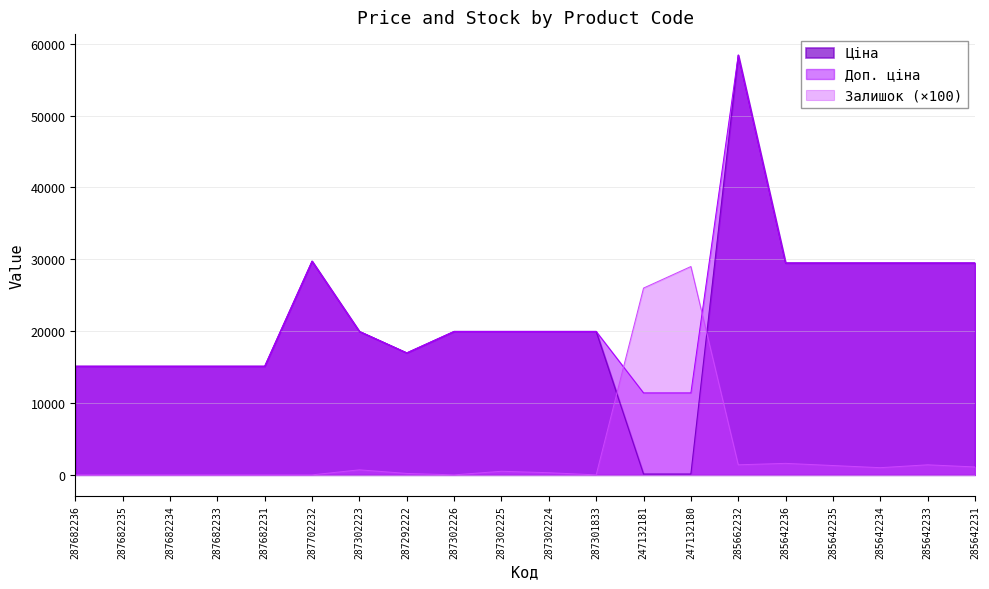

What is the maximum value for Ціна?

58426.5